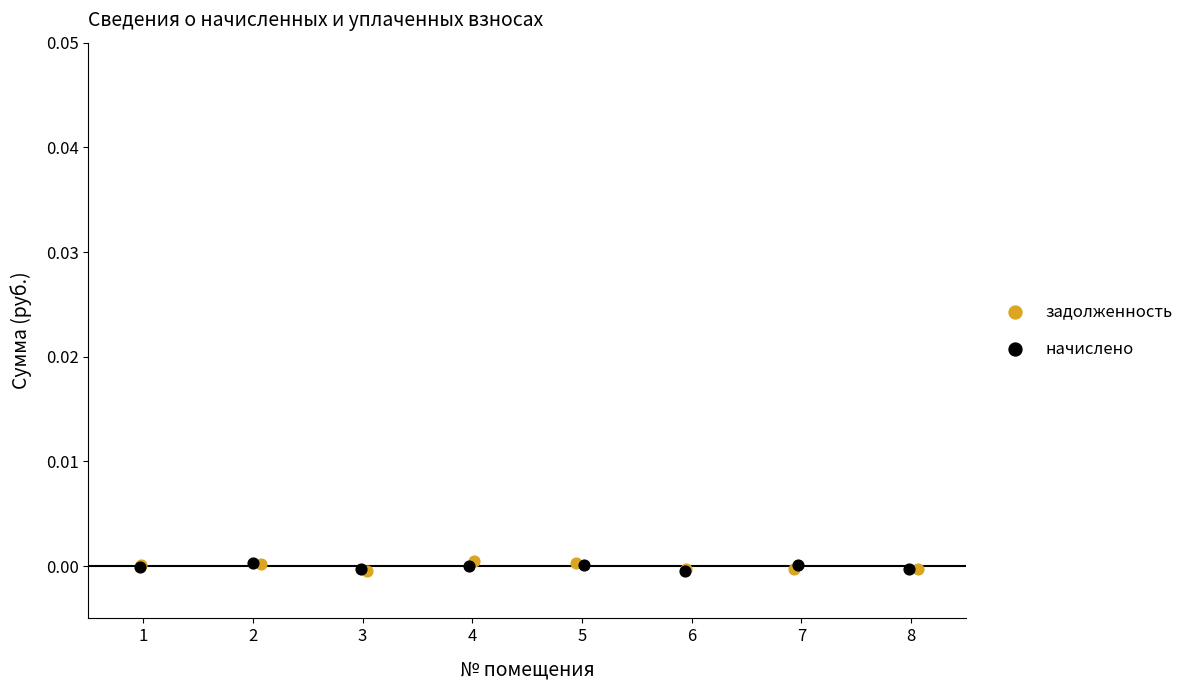

Which series has the widest spread of Y values?

задолженность